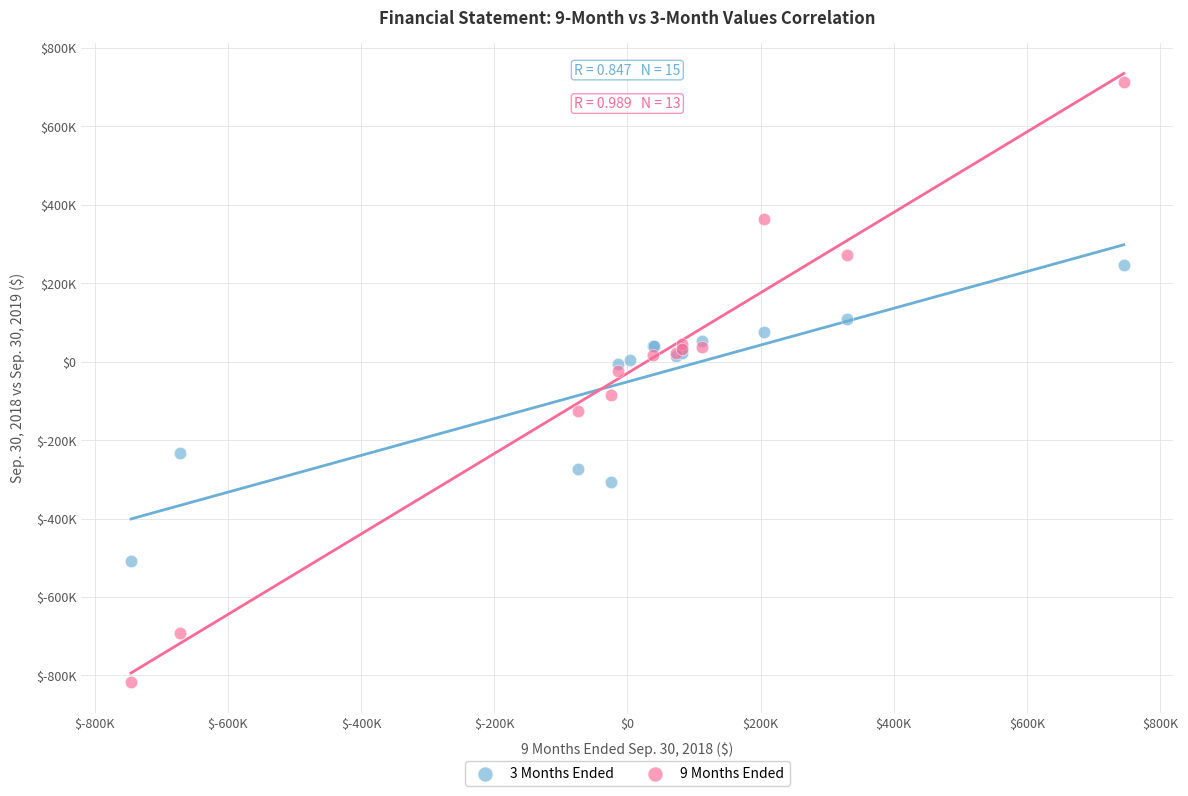

What are all the series names shown in the legend?

3 Months Ended, 9 Months Ended